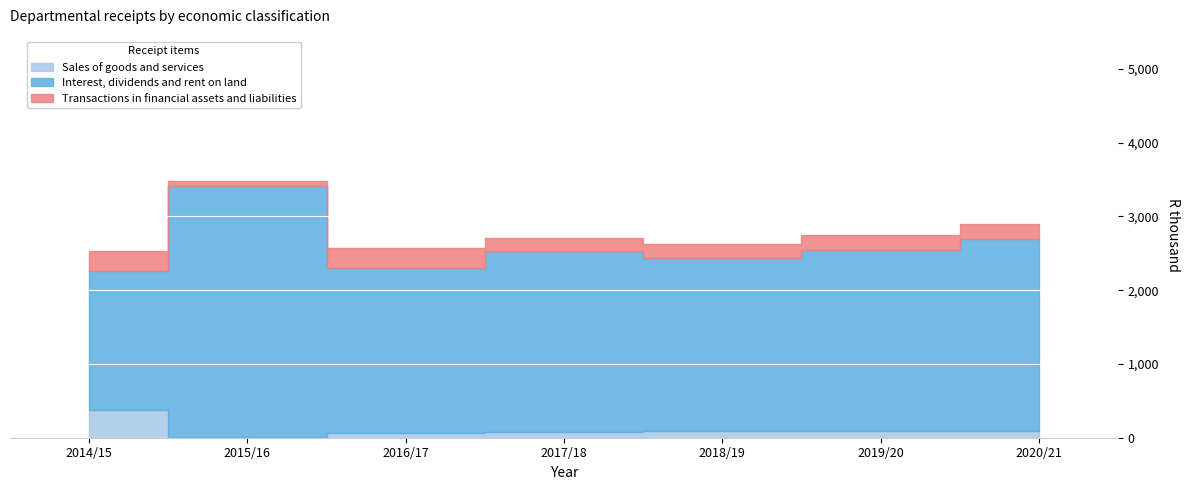

Where is the first local minimum for Transactions in financial assets and liabilities?

2015/16